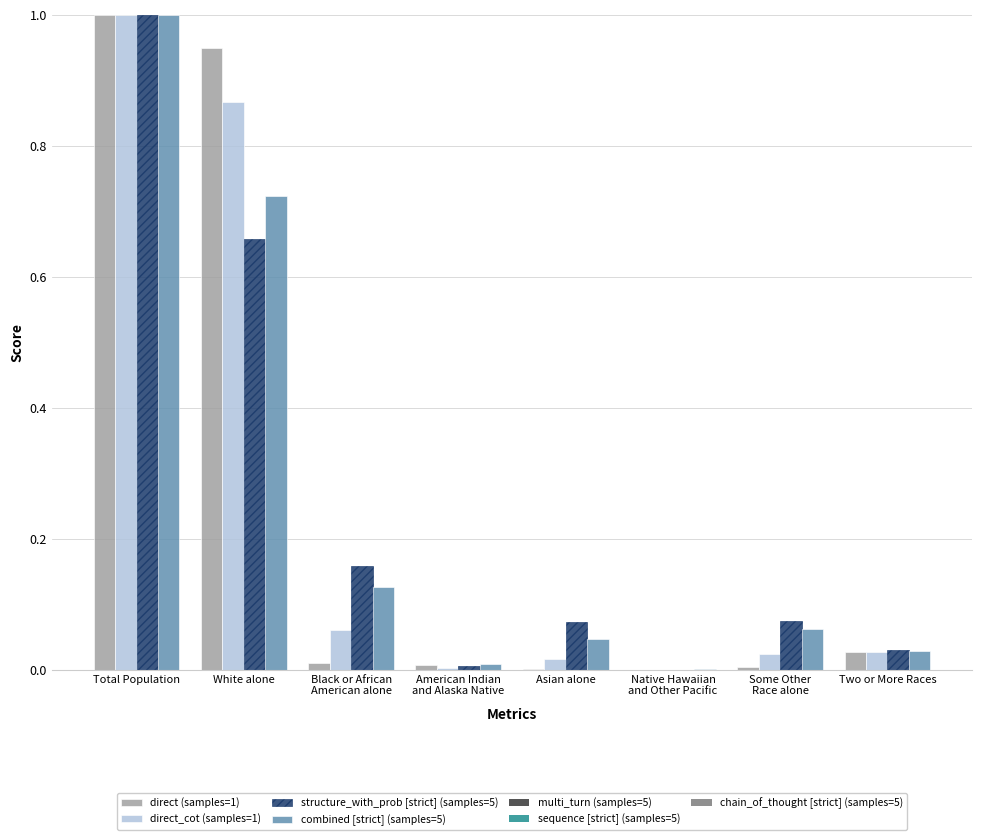

Is it true that direct (samples=1) equals 0.0 at Asian alone?

True